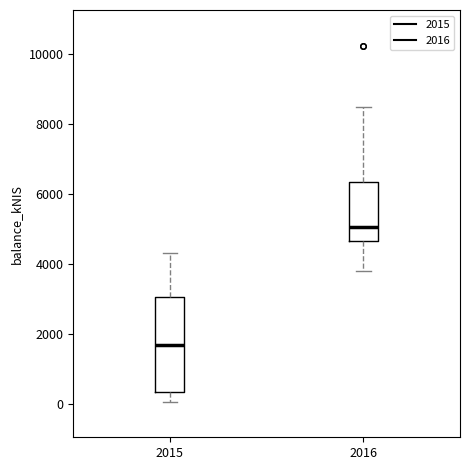

Reading left to right, read every box against the y-axis: the position of its median line, the range the box covers, and the ends of its whiskers. The values are not printed on the chart, so give them approximately, as read against the axis.

2015: median 1600, box 400 to 3000, whiskers 0 to 4200
2016: median 5000, box 4600 to 6400, whiskers 3800 to 8400